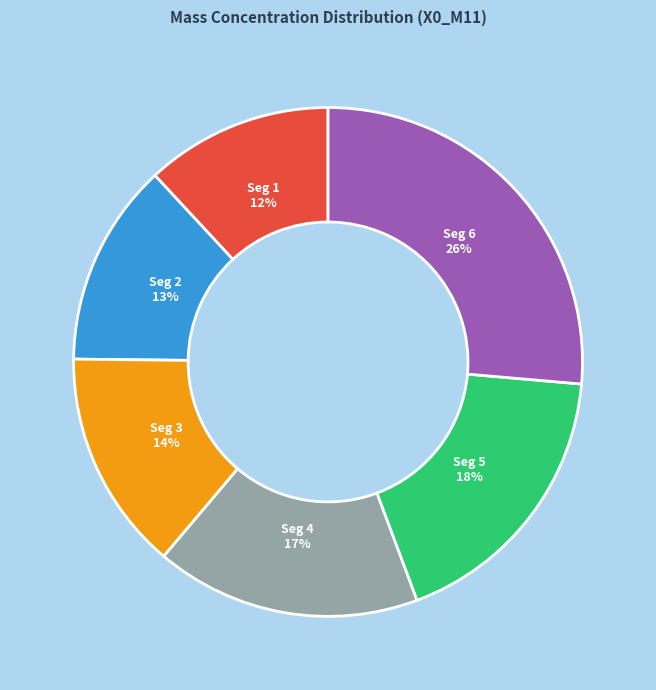

True or false: Seg 3 accounts for 3% of the total.

False